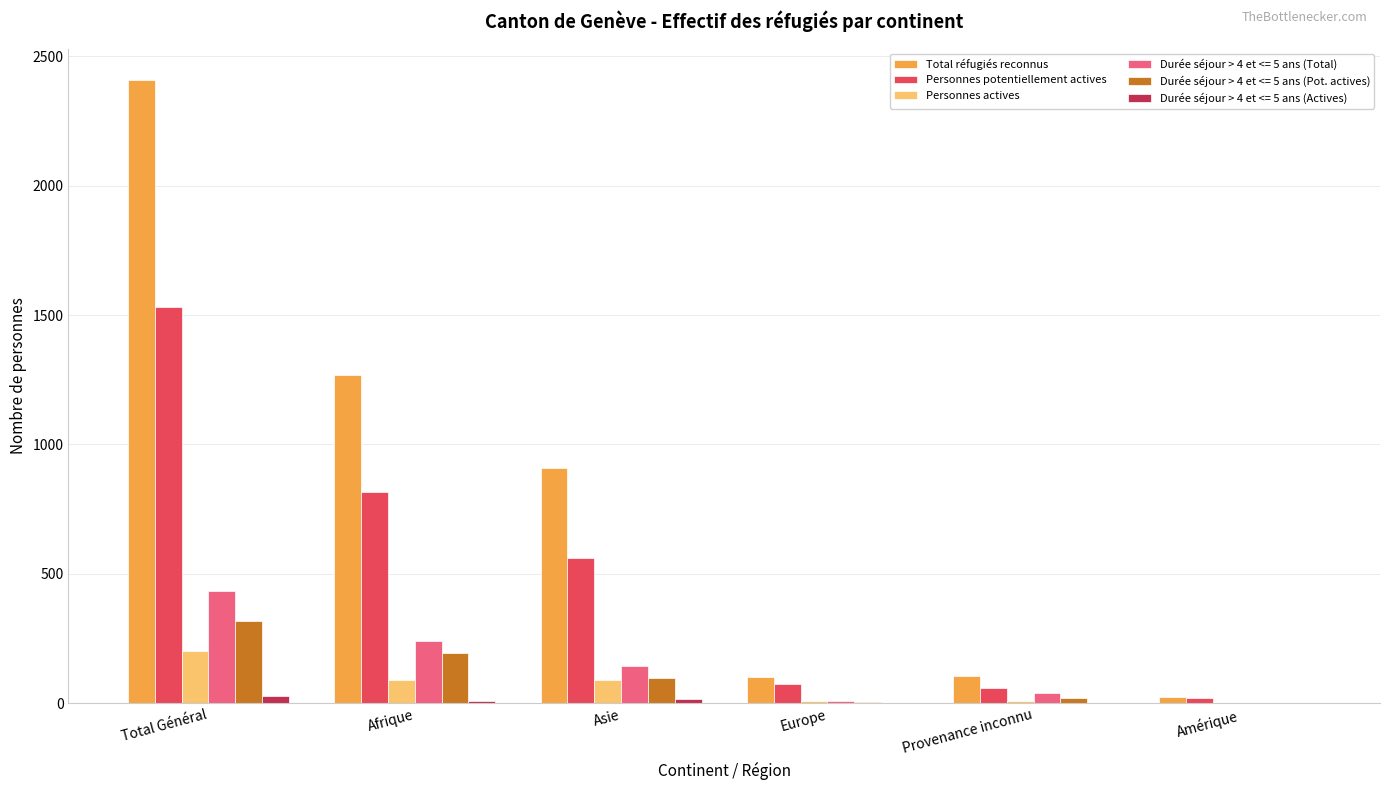

Between Asie and Provenance inconnu, which series saw the biggest shift?

Total réfugiés reconnus